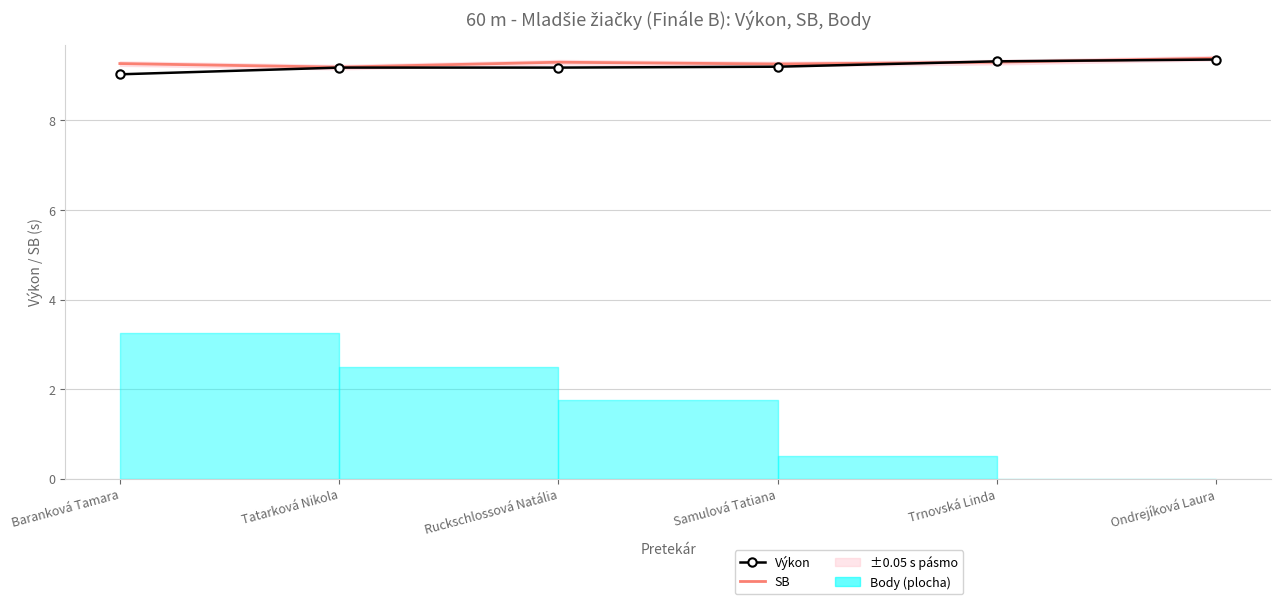

List the labels in order of SB value, smallest first.

Tatarková Nikola, Samulová Tatiana, Baranková Tamara, Ruckschlossová Natália, Trnovská Linda, Ondrejíková Laura